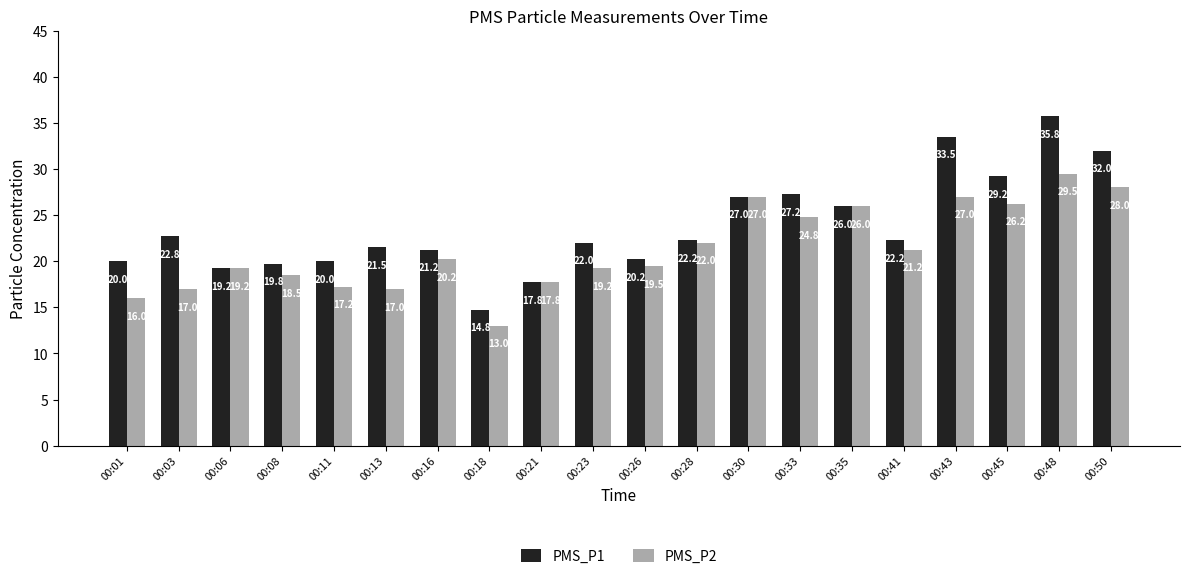

Are the bars horizontal?

No